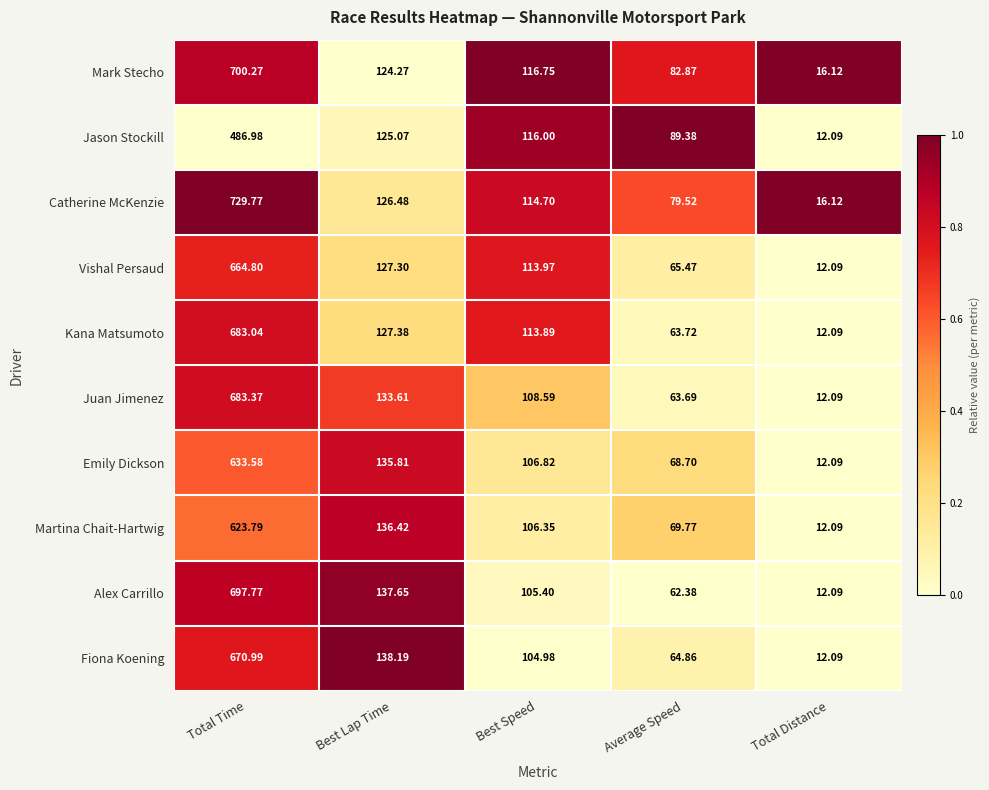

At which category is the sum across all series the highest?

Total Time